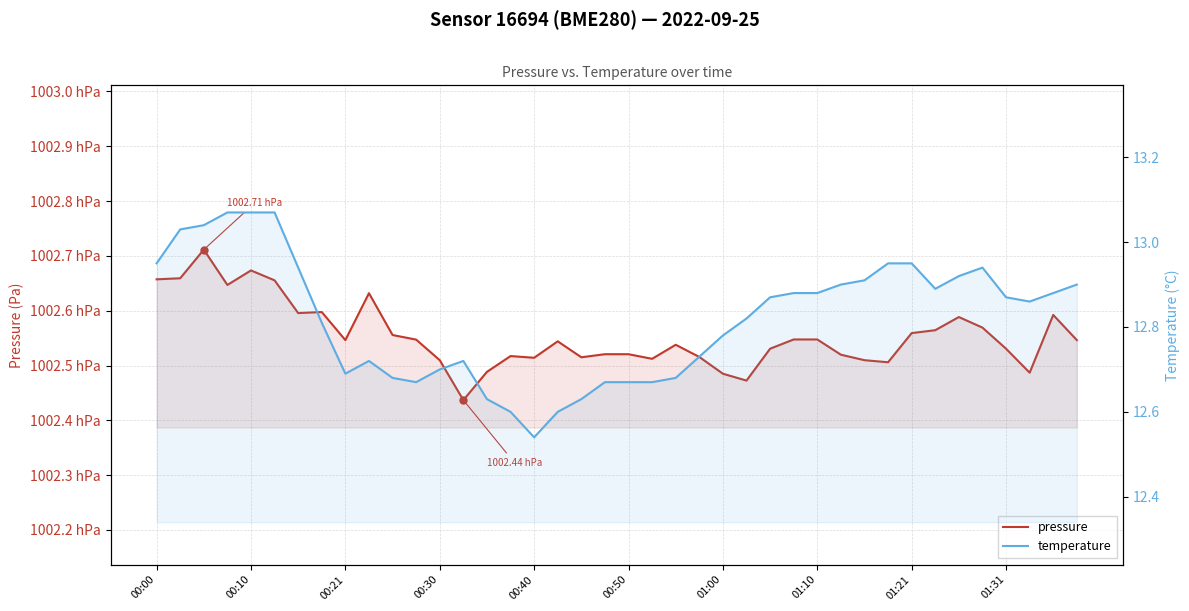

What is the value of the pressure point at the 7th from the left?

100259.6